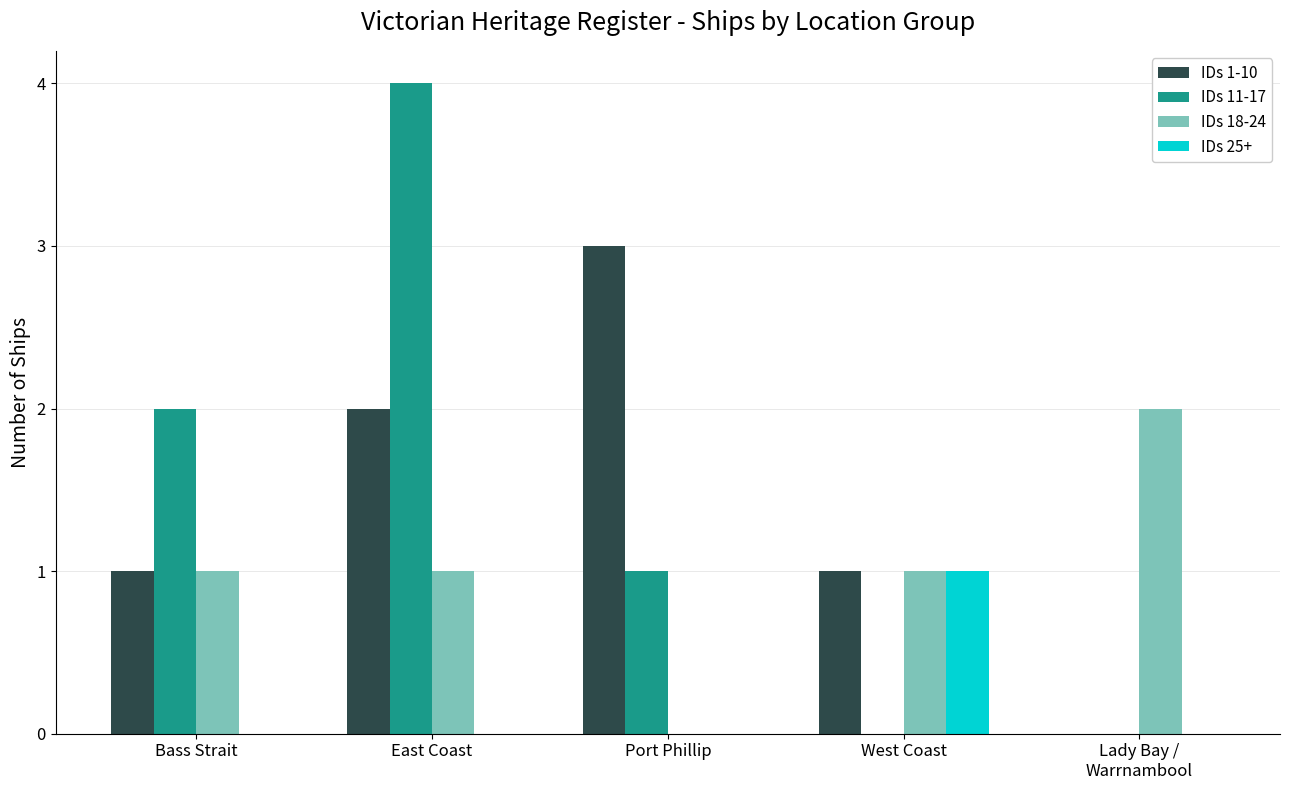

What is the total value across all series at West Coast?

3